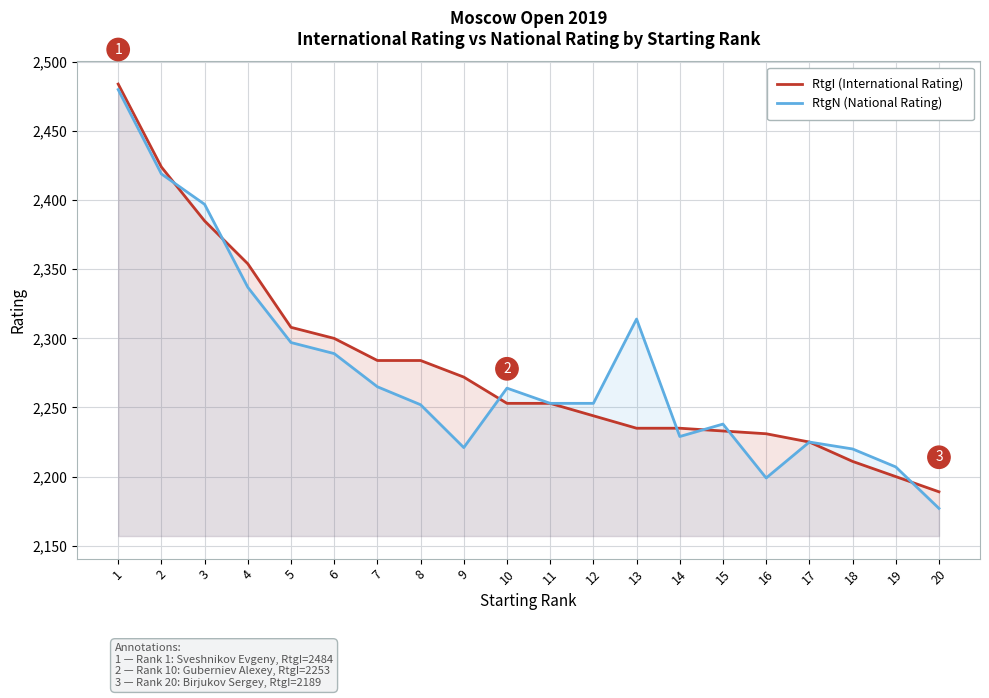

Which has a higher value, 10 or 3?

3